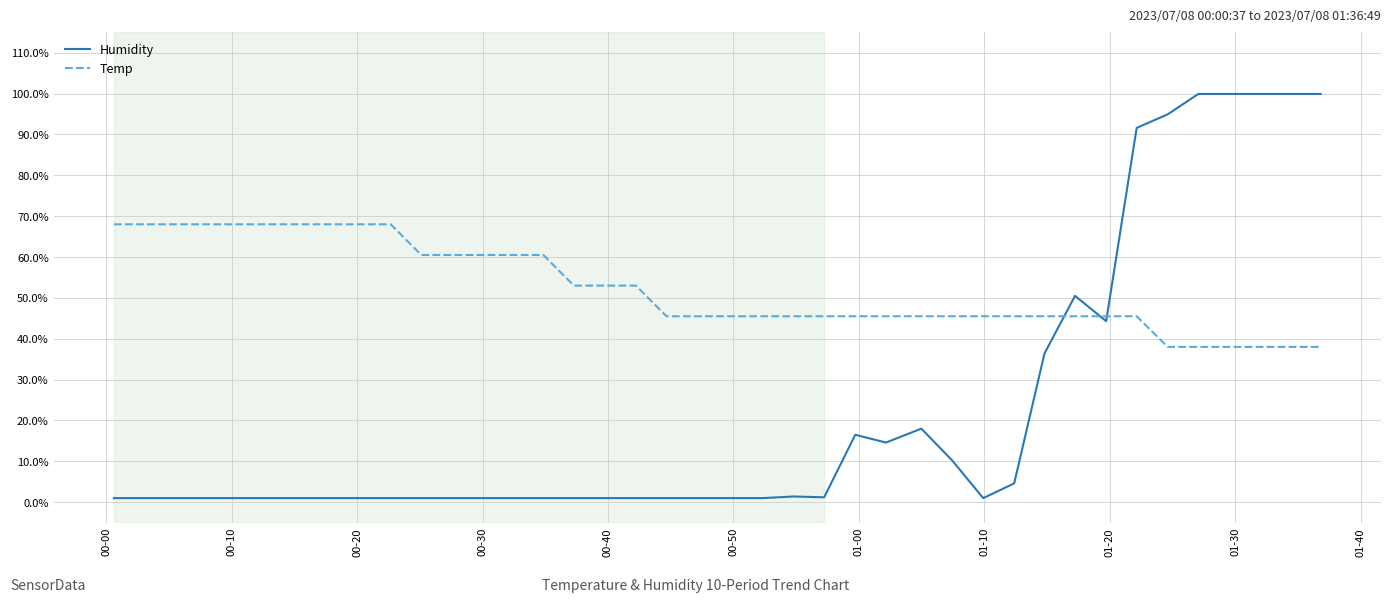

Rank the series by their average value, from highest to lowest.

Temp, Humidity